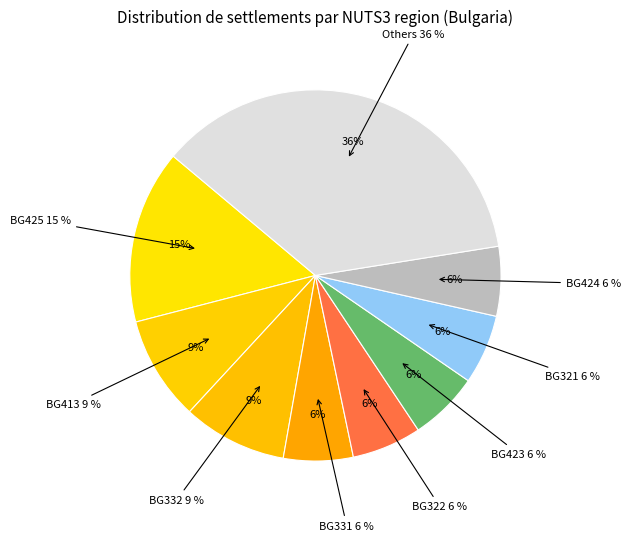

Is there any slice that represents more than half of the pie?

No